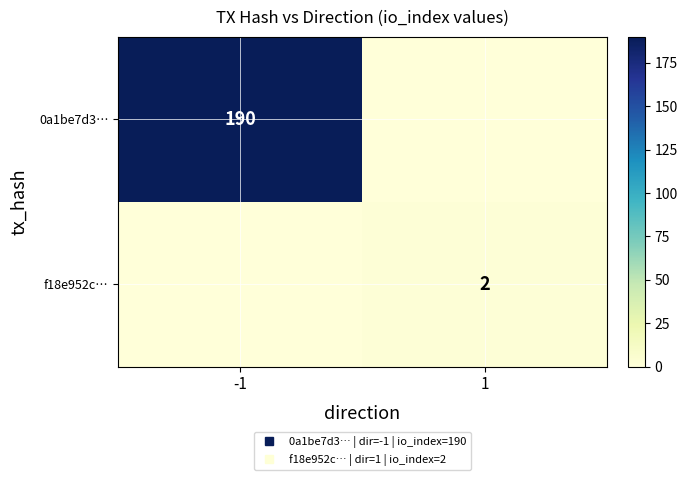

Rank the series at 1 from highest to lowest value.

f18e952c…, 0a1be7d3…